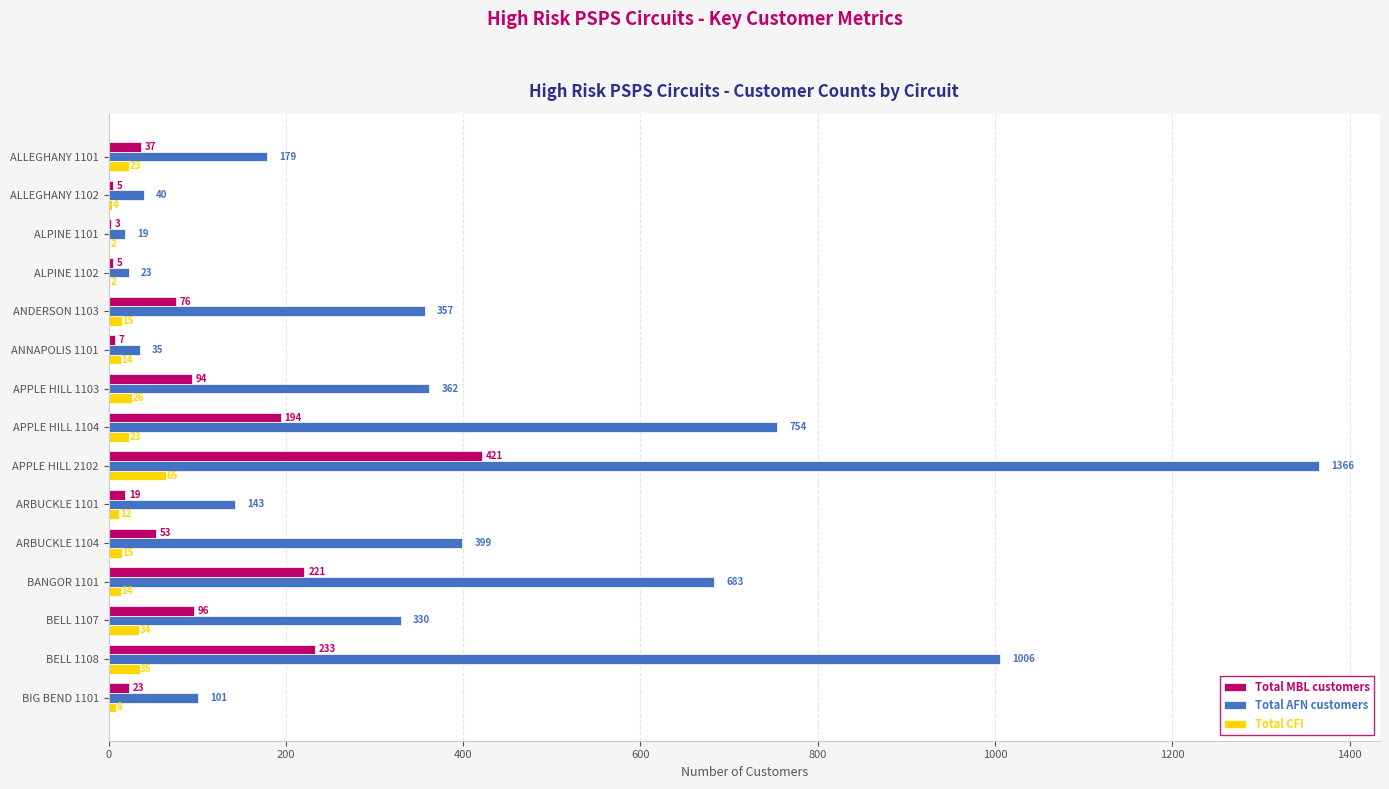

Which series has the largest total across all categories?

Total AFN customers